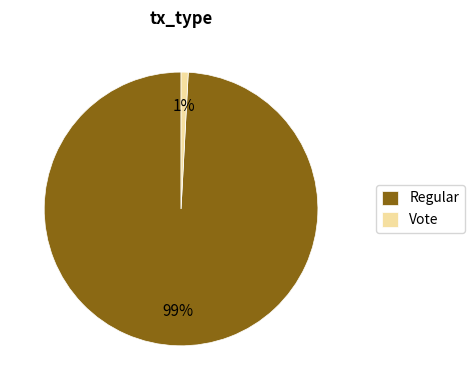

Is the sum of Vote and Regular greater than half?

Yes